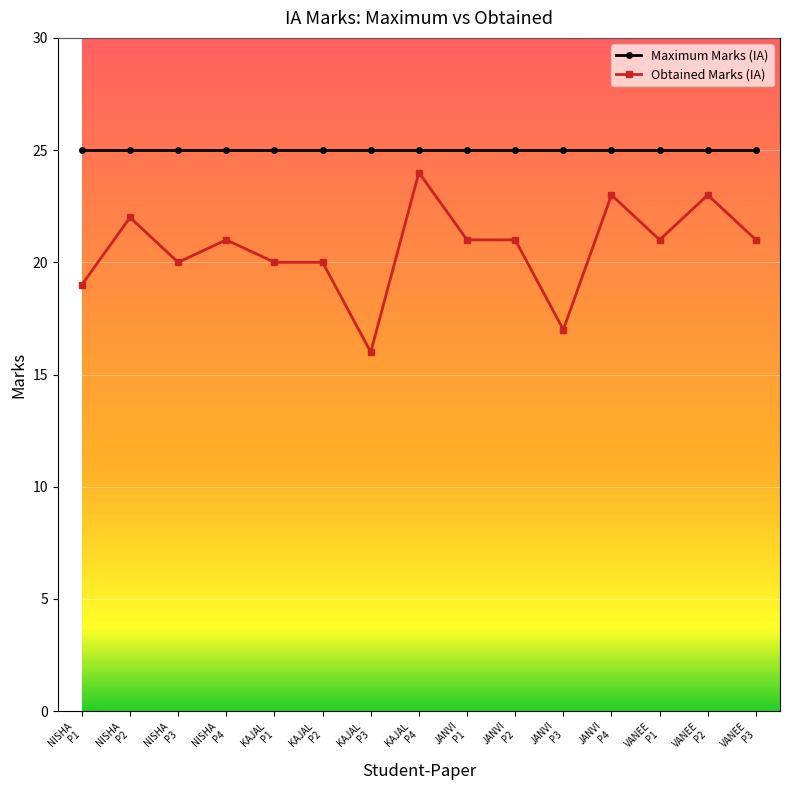

How many categories are shown in the chart?

15